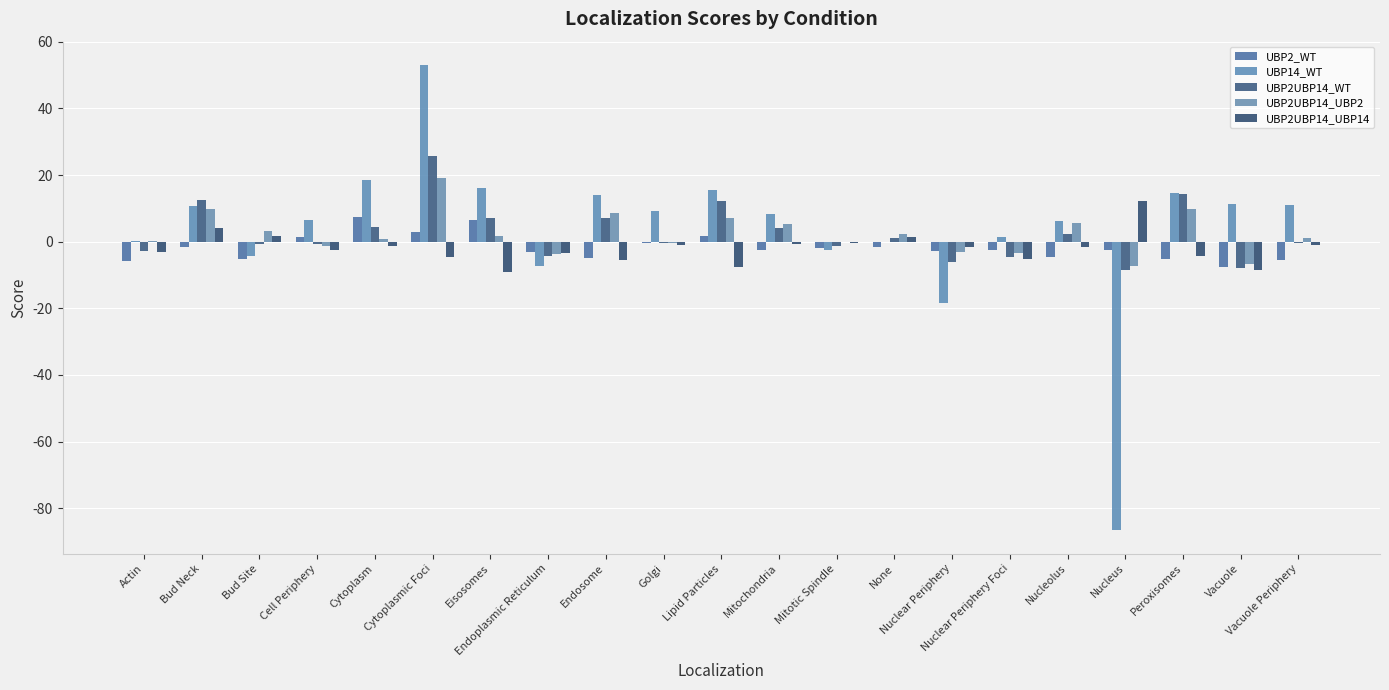

Count the number of data series in this chart.

5